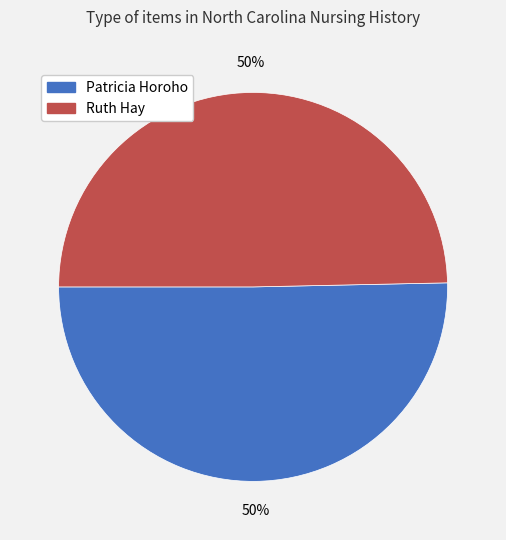

How many segments does this pie chart have?

2